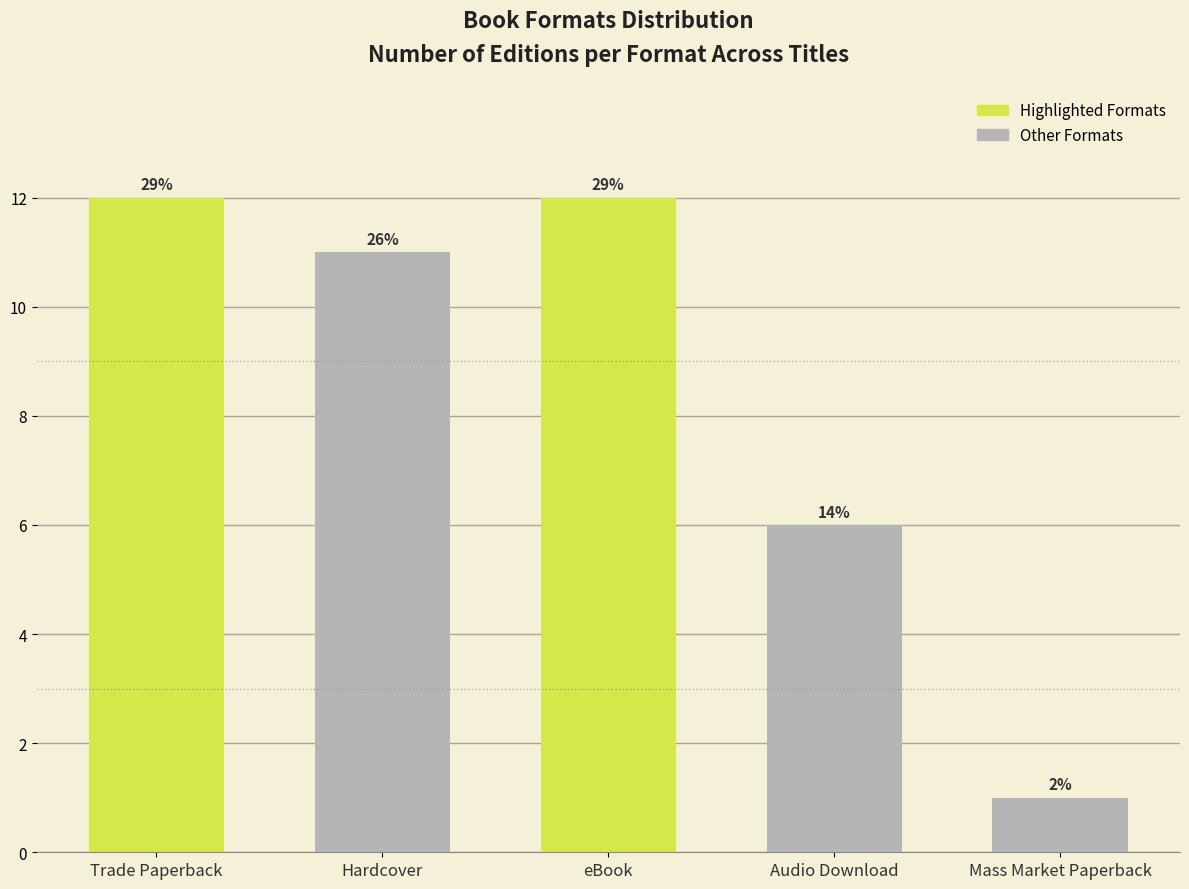

Rank the categories by value from highest to lowest.

Trade Paperback, eBook, Hardcover, Audio Download, Mass Market Paperback